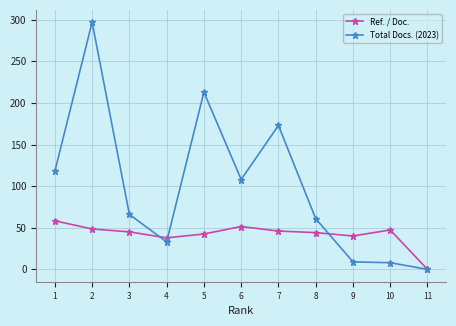

How many lines are shown in the chart?

2